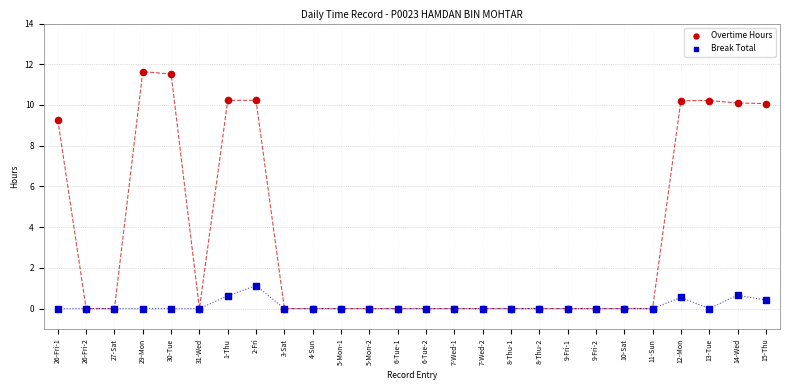

In the Overtime Hours series, what Y value is closest to 5?

9.3